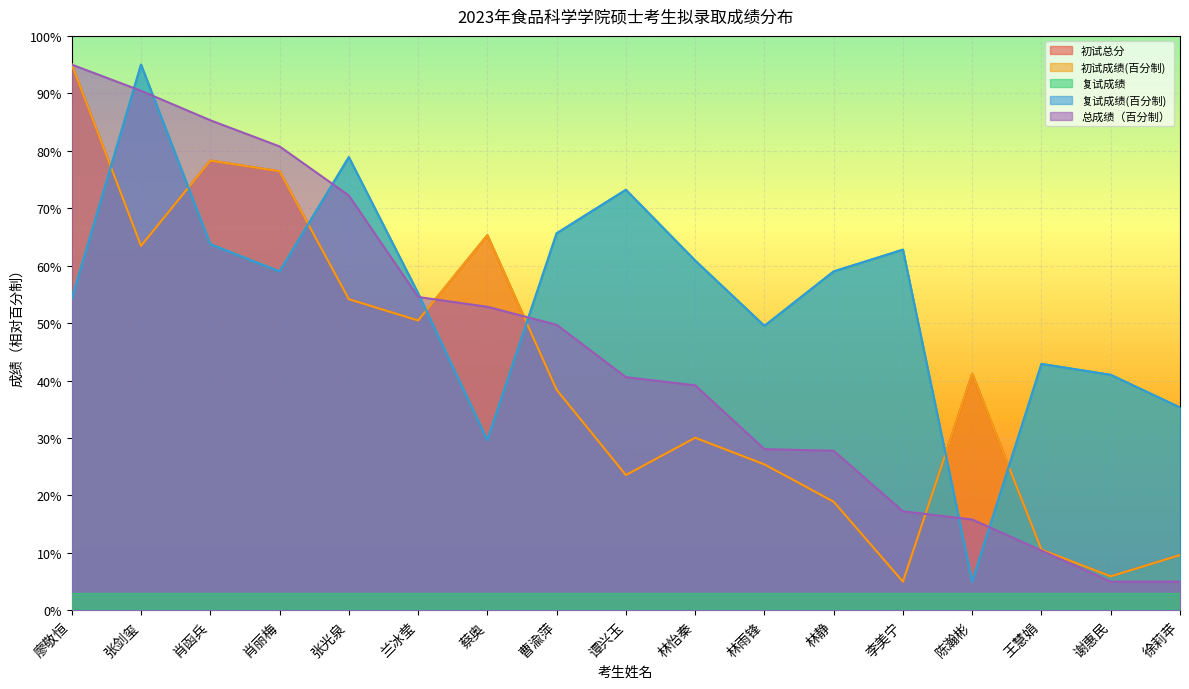

What is the value of the 初试总分 point at the 10th from the left?

30.1